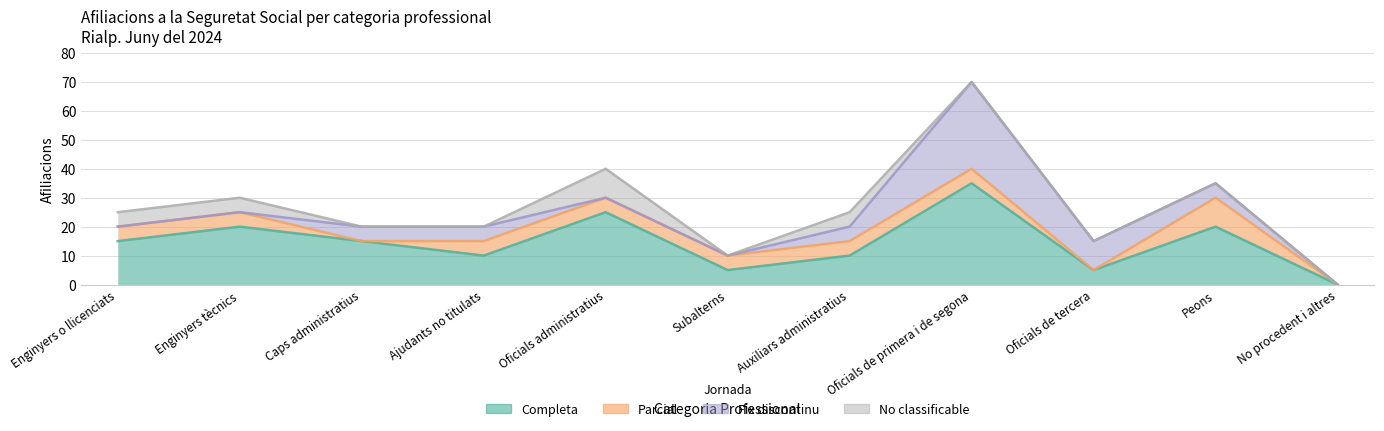

Where is the first local maximum for Parcial?

Peons